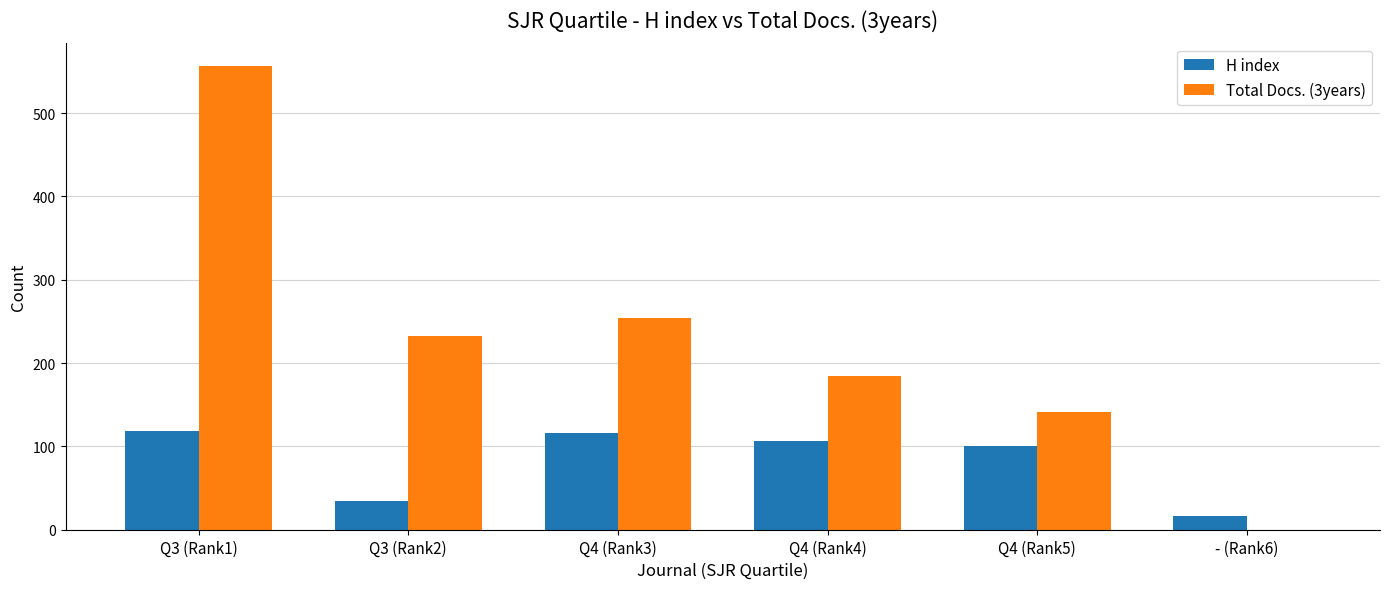

How many series are shown in this chart?

2